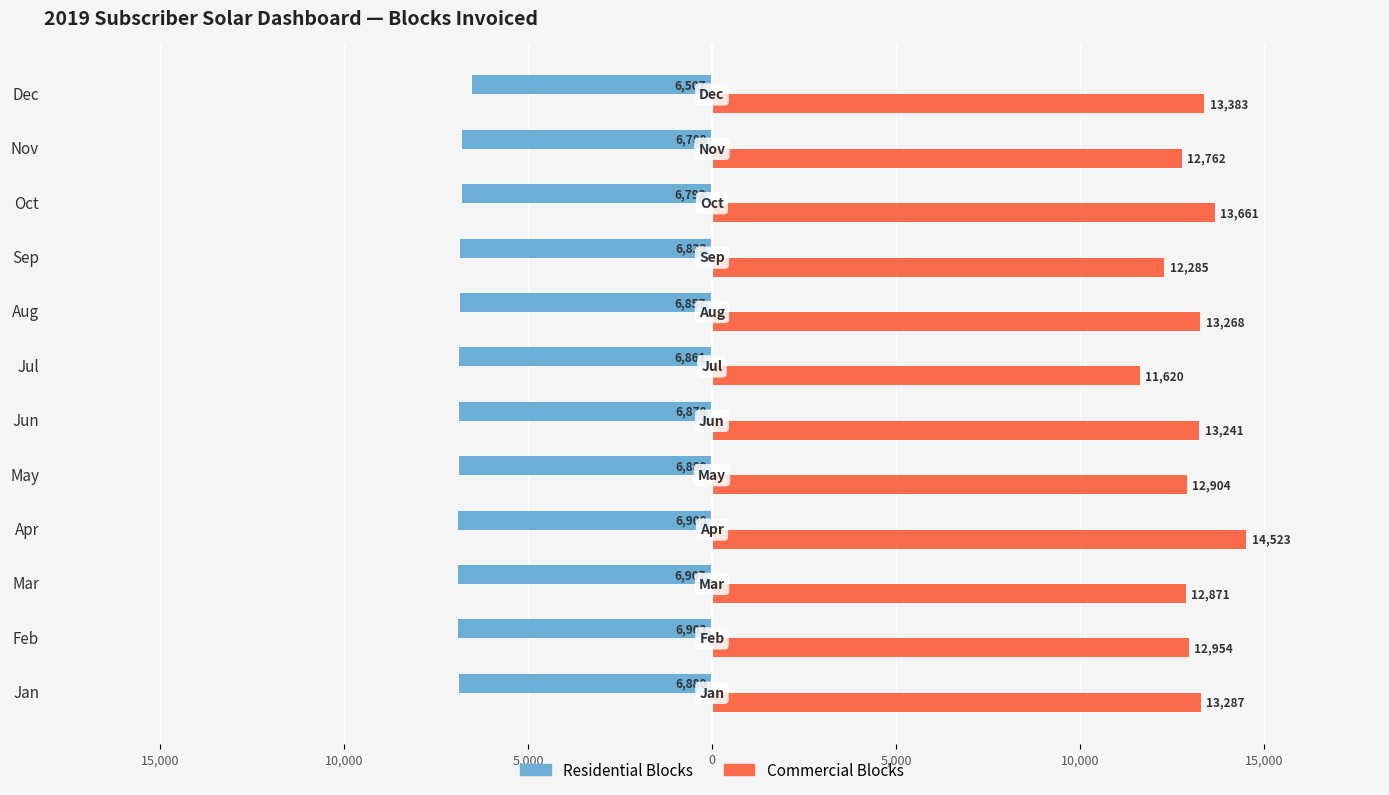

What are all the series names shown in the legend?

Residential Blocks, Commercial Blocks